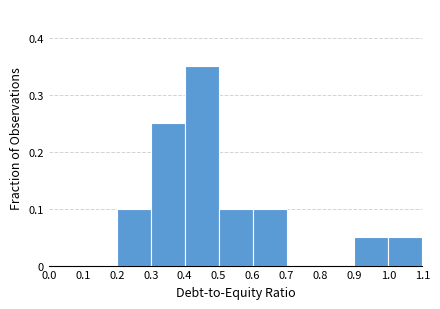

Reading left to right, transcribe this chart: for each bar, give the range it covers on the x-axis and its height. The values are not printed on the chart, so give them approximately, as read against the axis.

0.0 to 0.1: 0
0.1 to 0.2: 0
0.2 to 0.3: 0.10
0.3 to 0.4: 0.25
0.4 to 0.5: 0.35
0.5 to 0.6: 0.10
0.6 to 0.7: 0.10
0.7 to 0.8: 0
0.8 to 0.9: 0
0.9 to 1.0: 0.05
1.0 to 1.1: 0.05